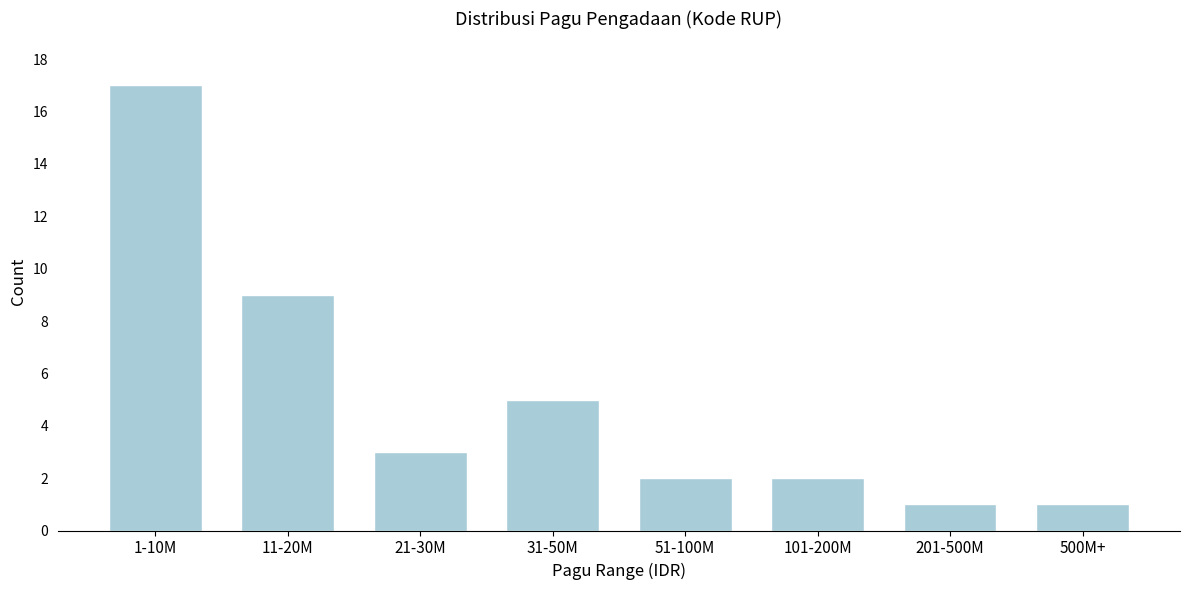

Reading right to left, extract all data points from this chart.

1	1	2	2	5	3	9	17